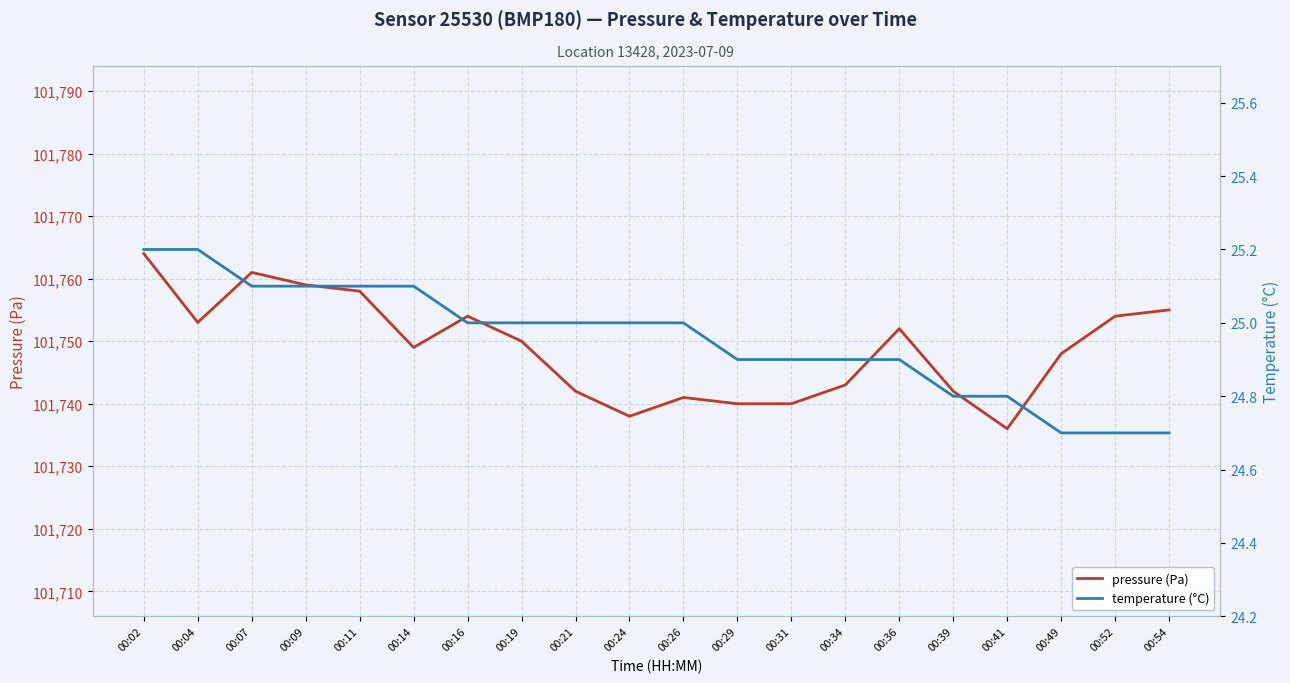

True or false: temperature (°C) has a value of 37.2 at 00:36.

False